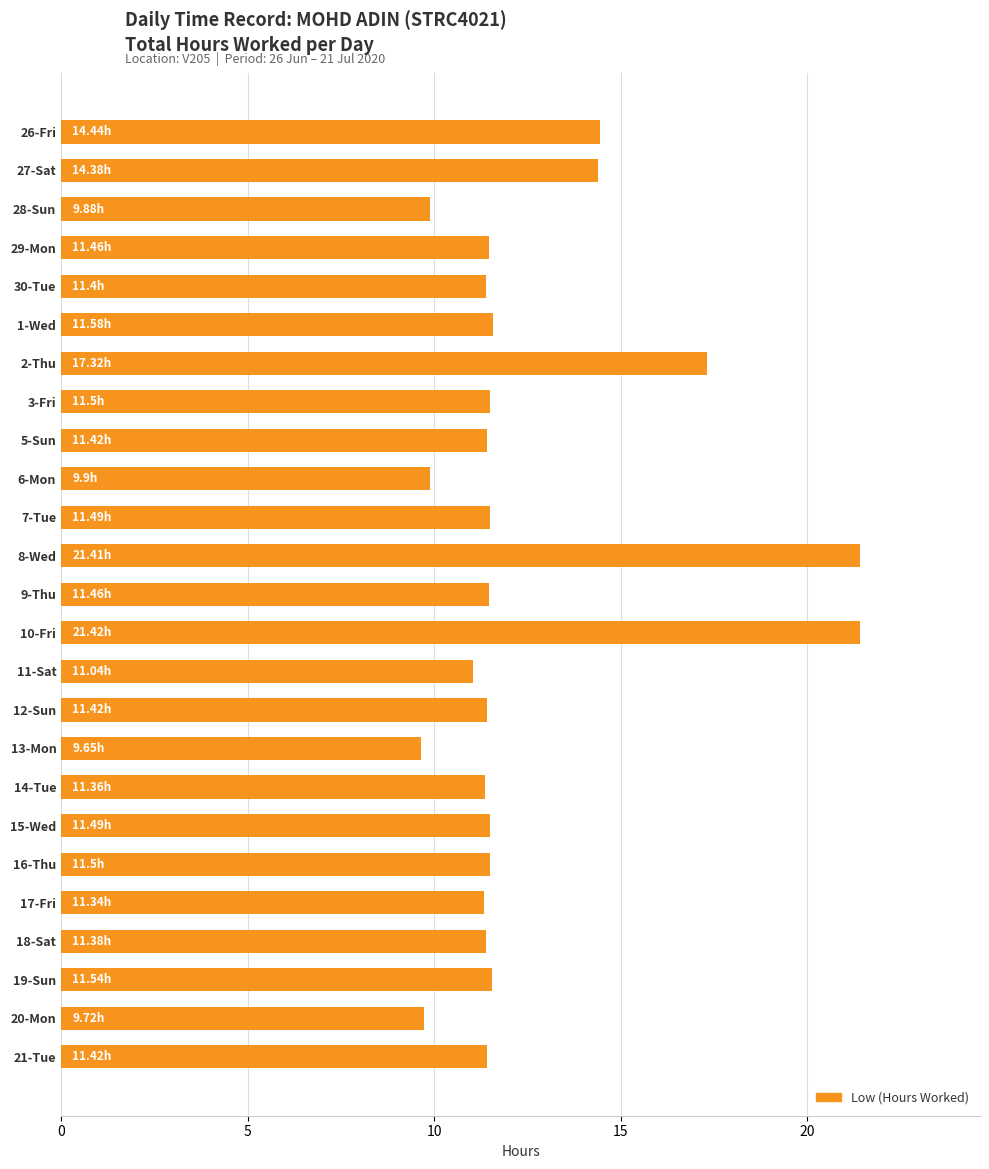

Are the bars horizontal?

Yes